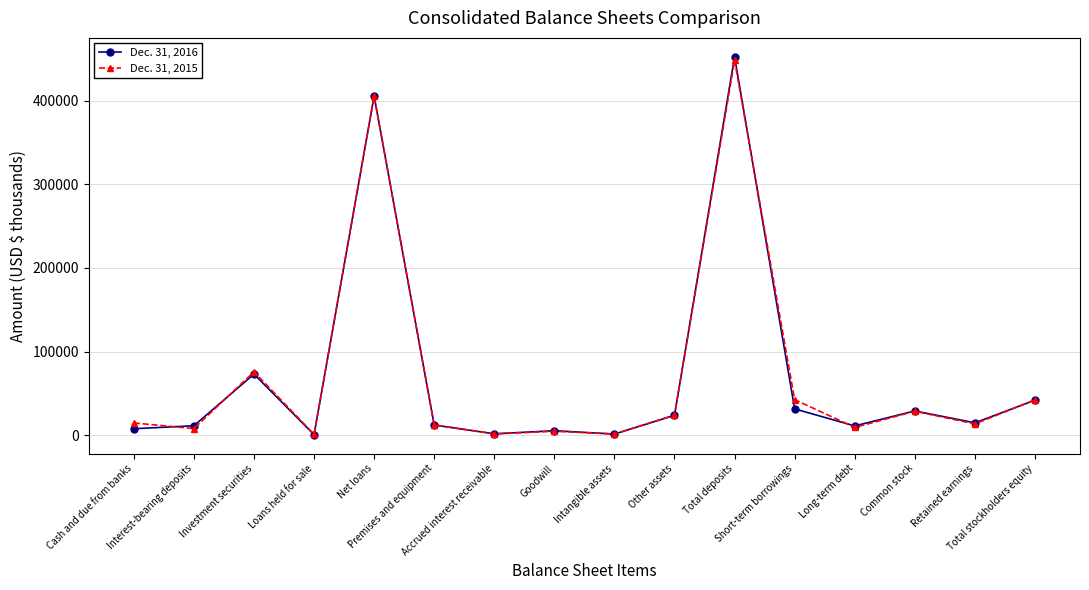

The value of Dec. 31, 2016 at Total stockholders equity is 41920. True or false?

True